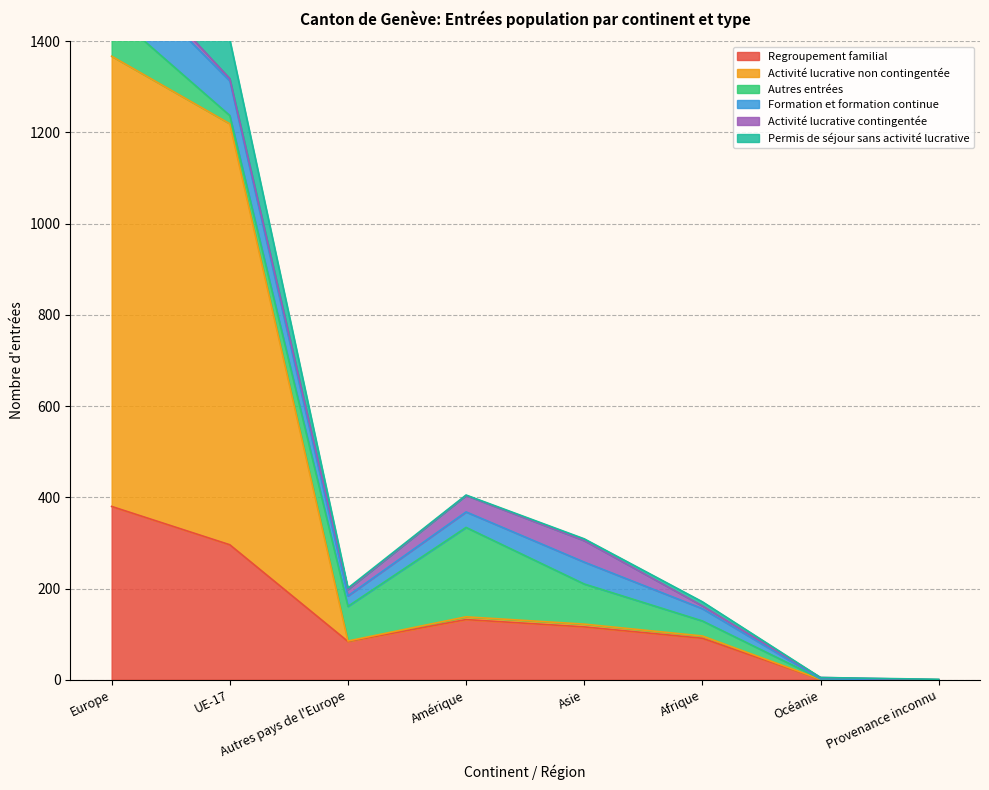

How many values in the Regroupement familial series exceed 116?

3